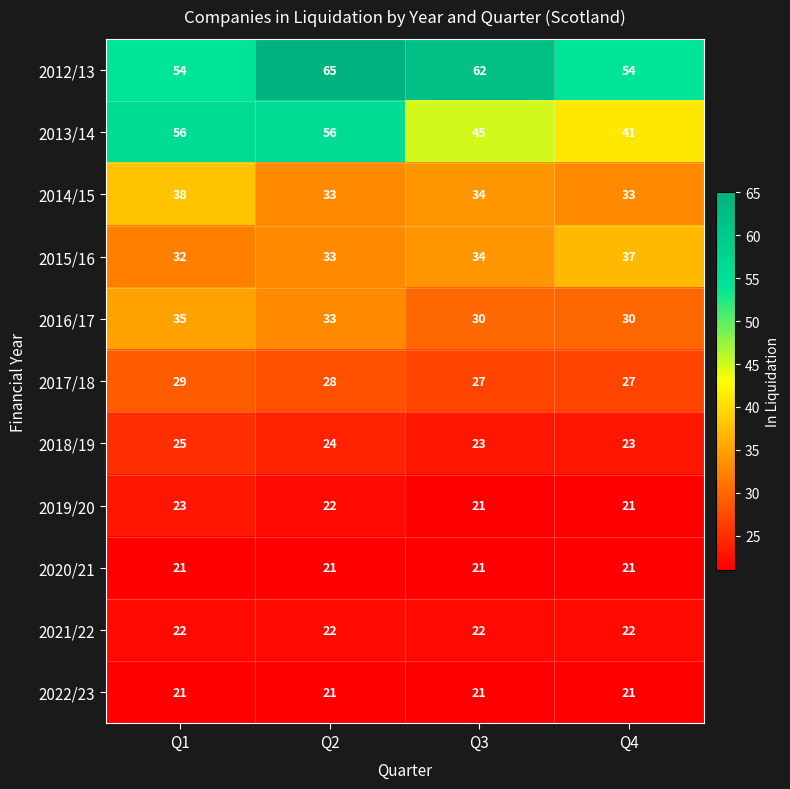

At which category is the sum across all series the highest?

Q2